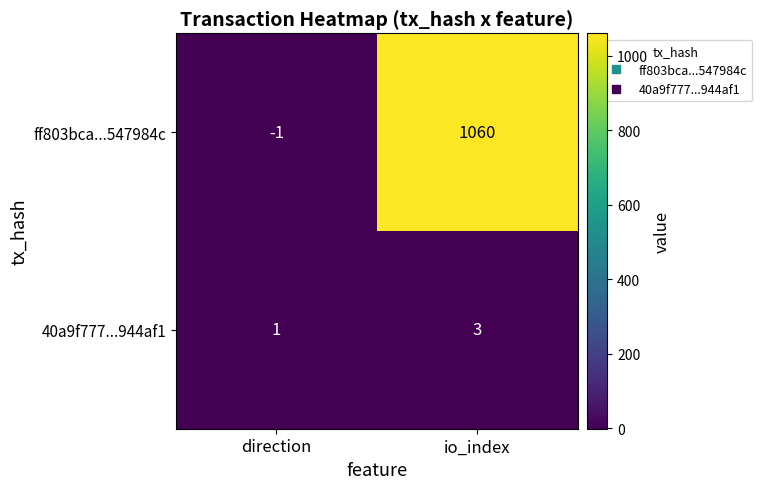

Reading left to right, what are all the values shown in this chart?

ff803bca...547984c: -1	1060
40a9f777...944af1: 1	3